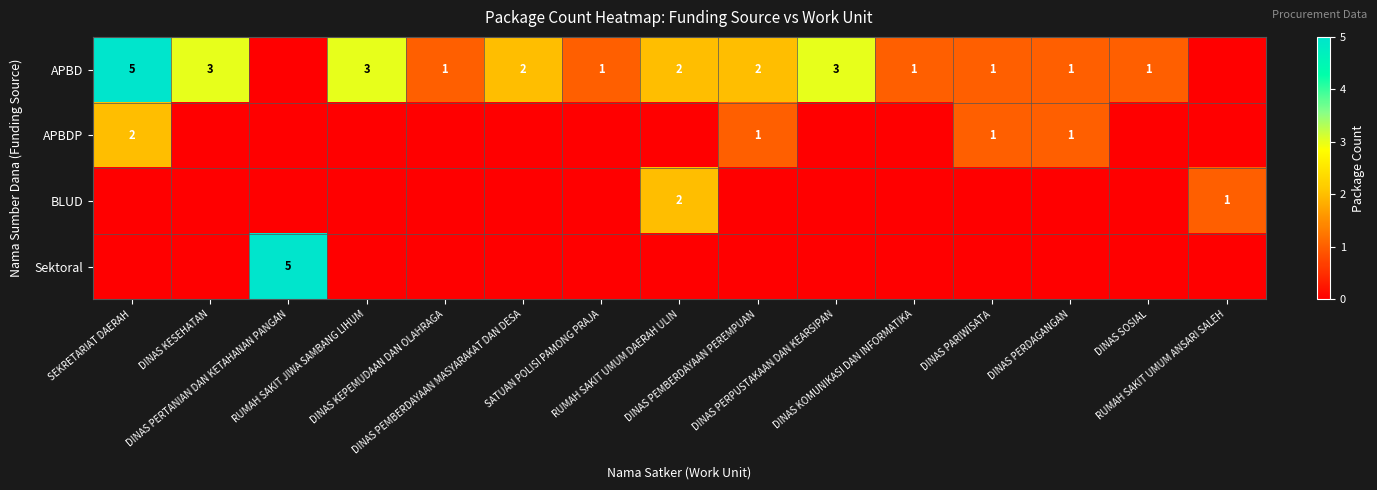

What is the difference between the highest and lowest values at RUMAH SAKIT JIWA SAMBANG LIHUM?

3